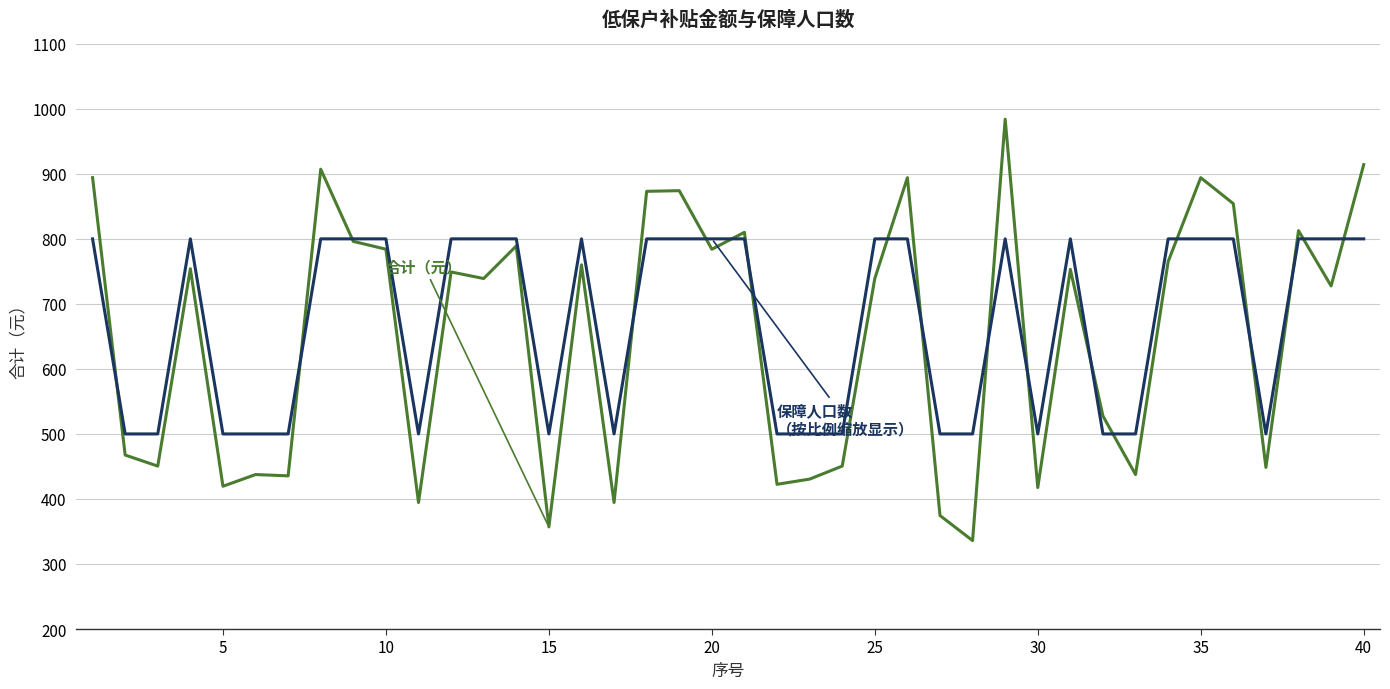

What is the minimum value shown in the chart?

336.0